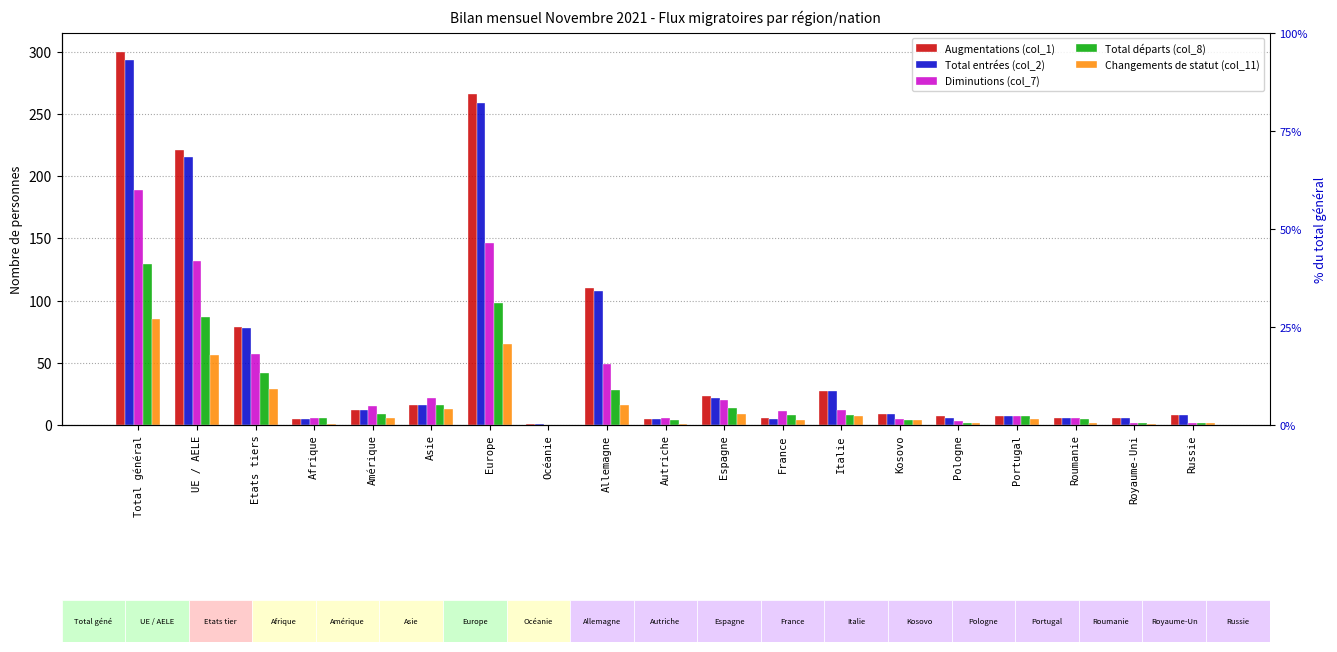

What is the difference between the maximum and minimum values in the Augmentations (col_1) series?

299